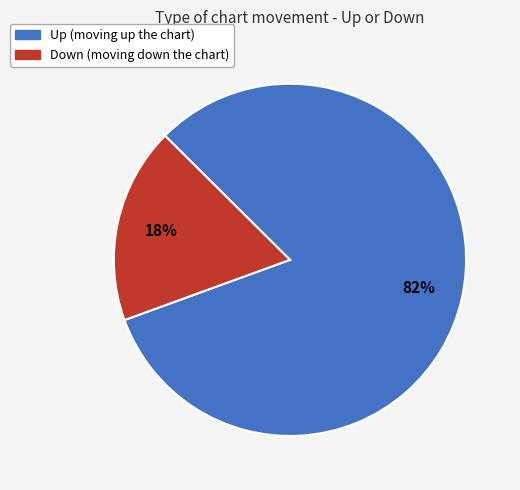

Is there a majority slice in this chart?

Yes